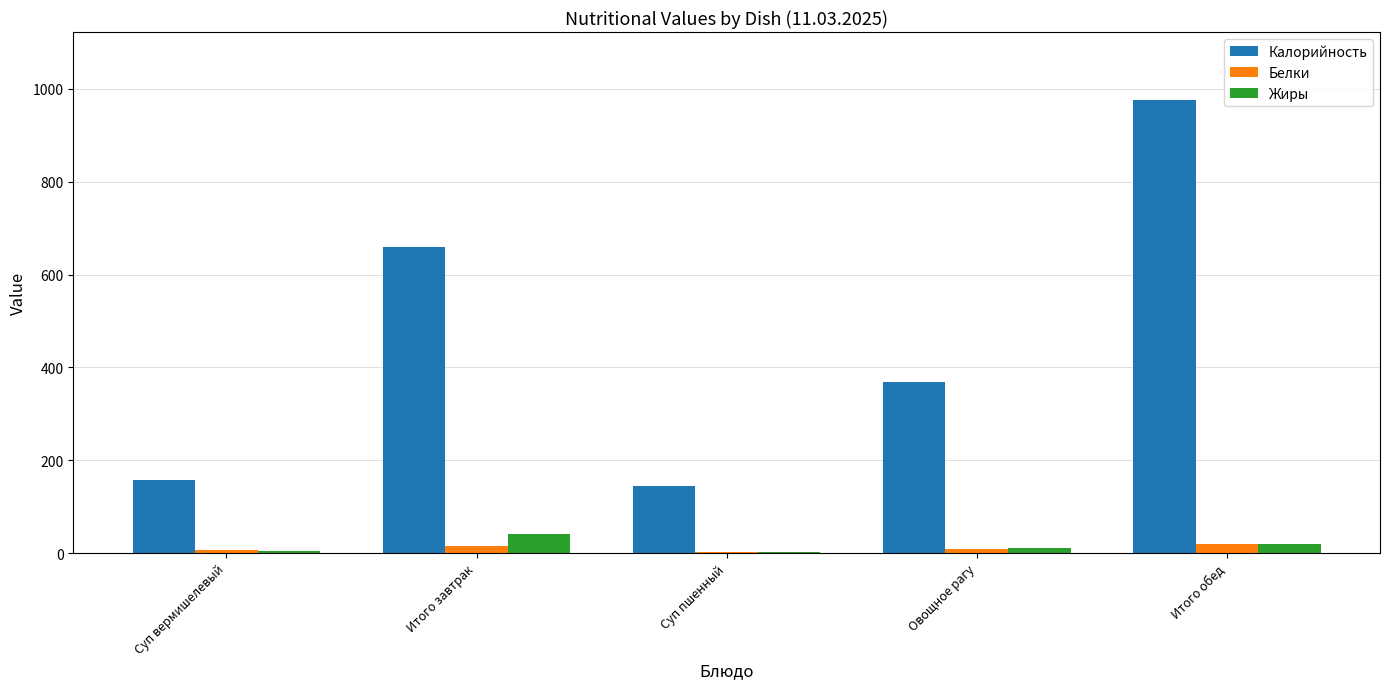

How many categories are shown in the chart?

5